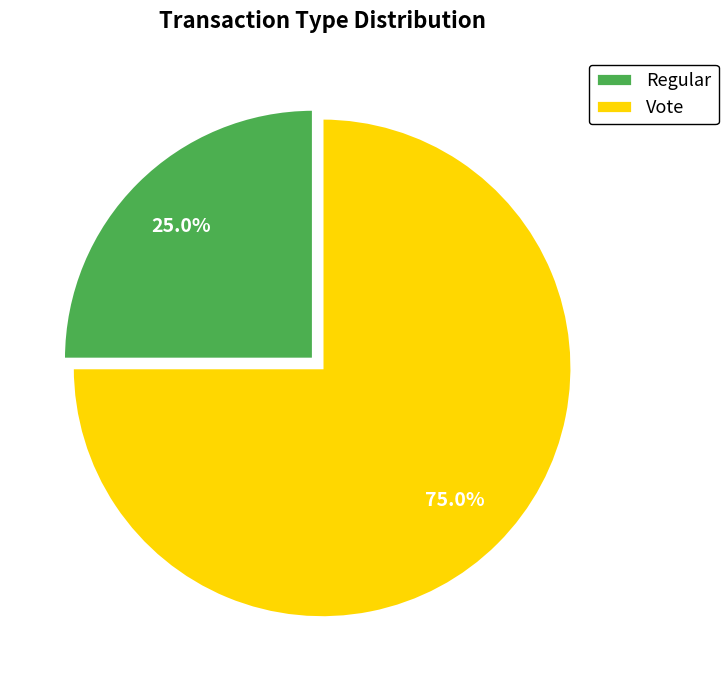

Does Regular account for over 50% of the chart?

No